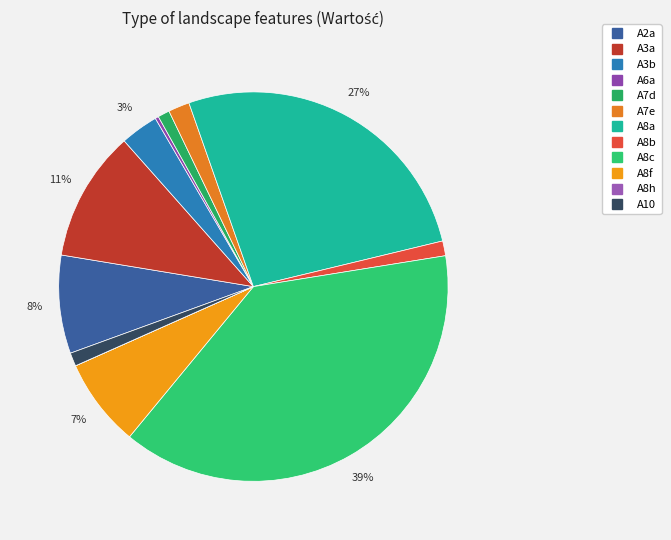

What is the smallest slice in the pie chart?

A8h